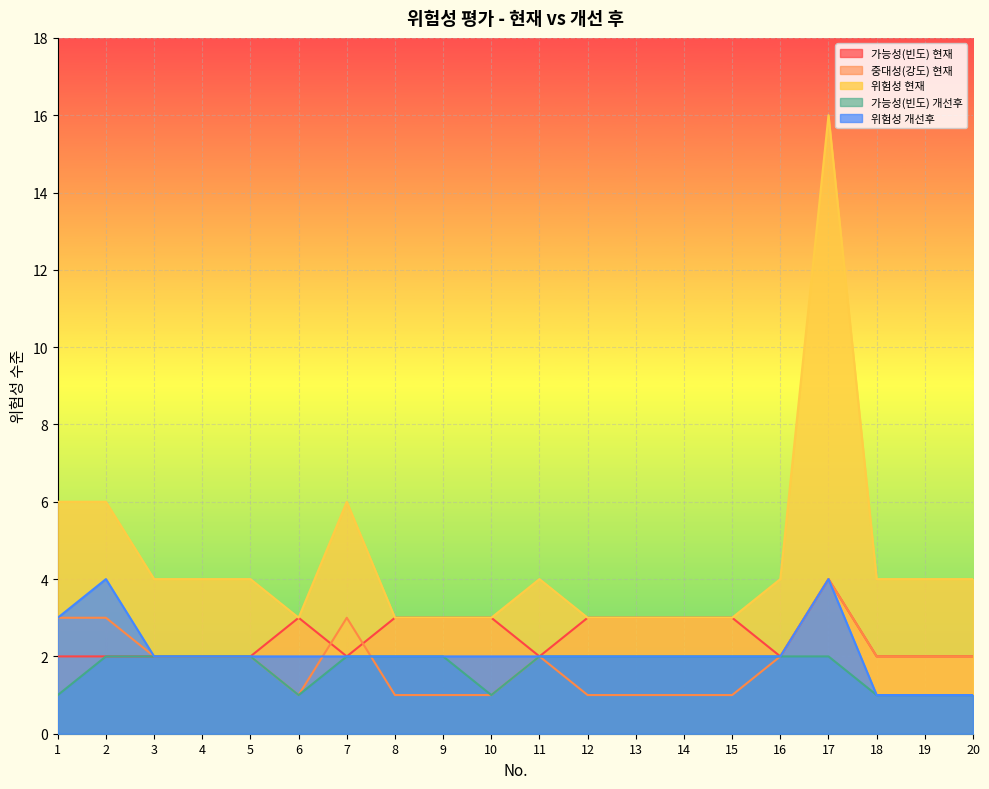

Is the value of 가능성(빈도) 현재 at 2 greater than the value of 위험성 현재 at 10?

No